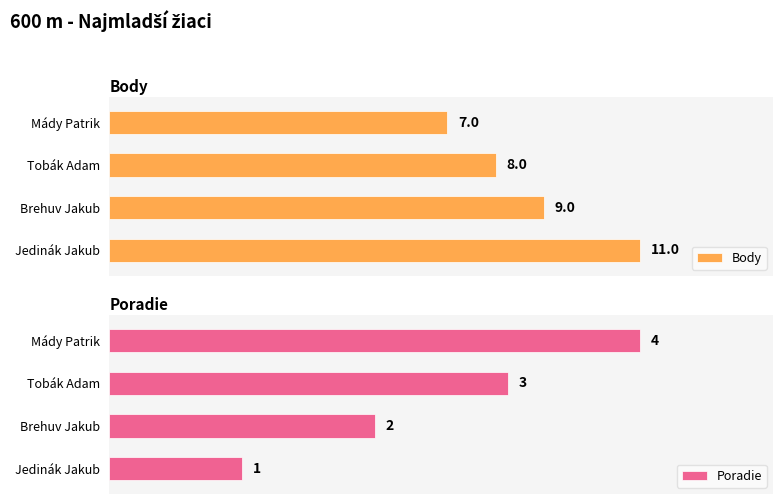

What are all the series names shown in the legend?

Body, Poradie